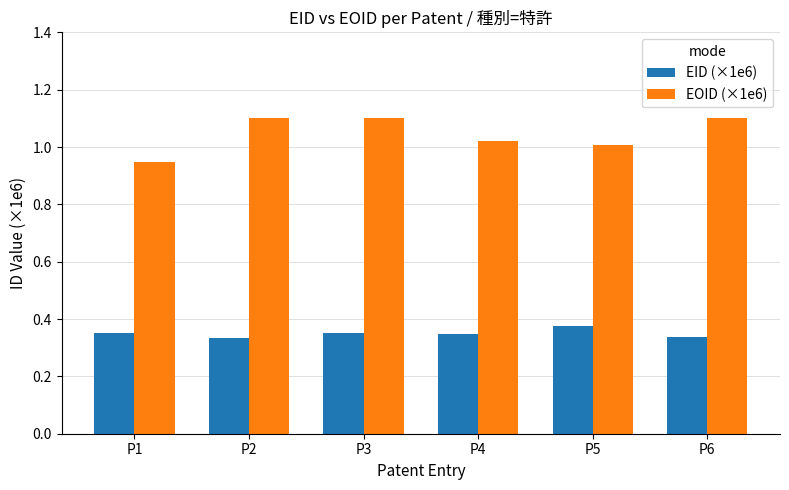

Rank the series by their average value, from lowest to highest.

EID (×1e6), EOID (×1e6)